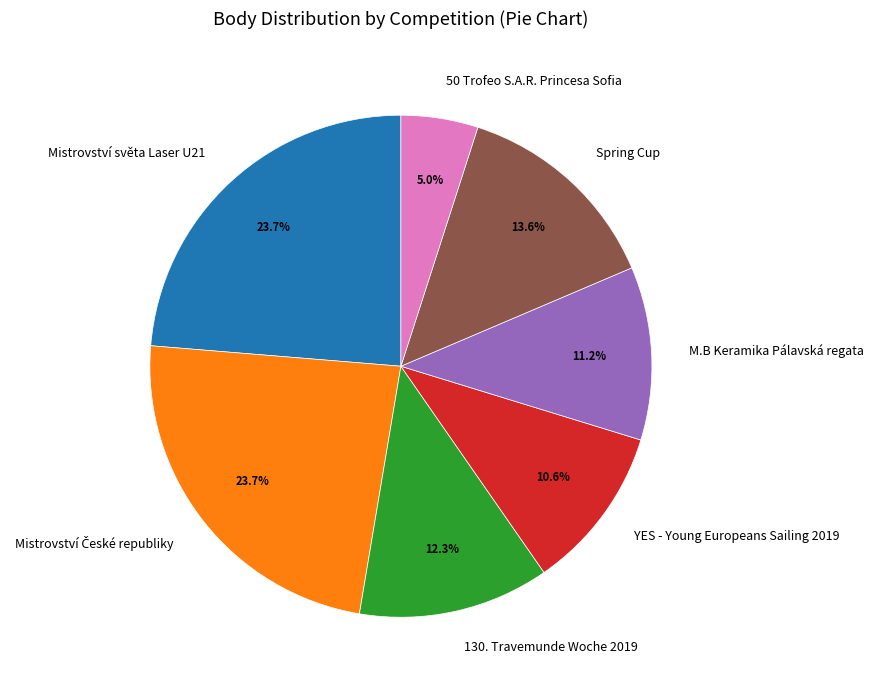

True or false: M.B Keramika Pálavská regata accounts for 11% of the total.

True